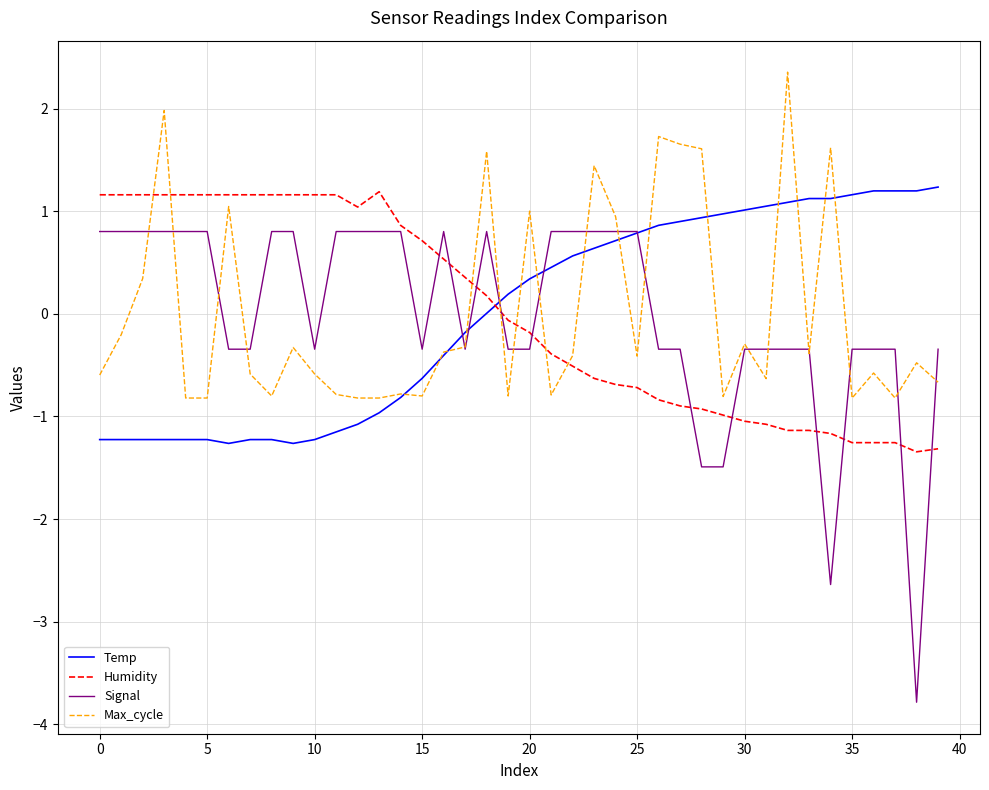

Which series has the widest spread of values?

Signal